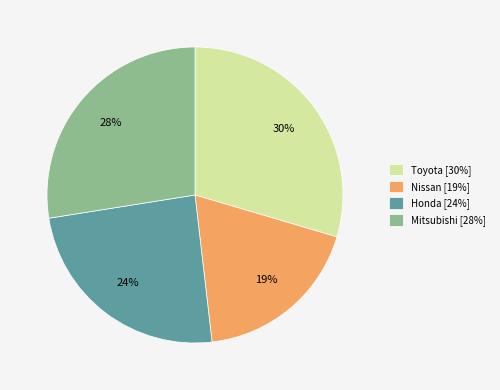

To the nearest percent, what is the combined percentage of Nissan and Honda?

43%